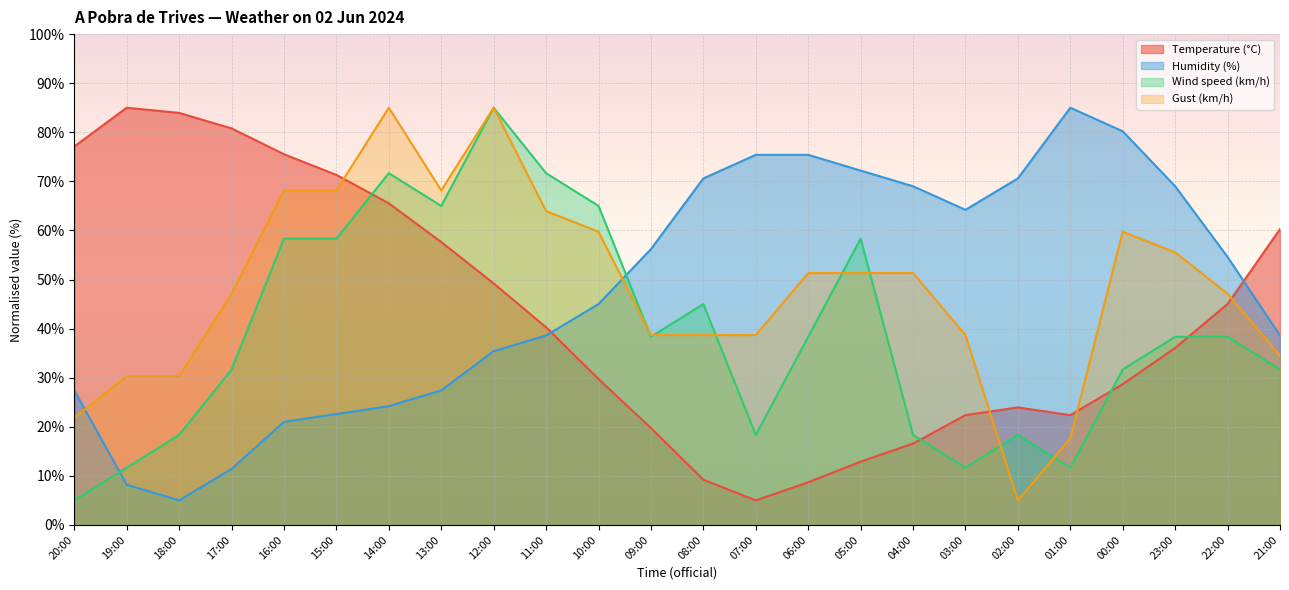

Where does the Gust (km/h) series first go above 51?

16:00